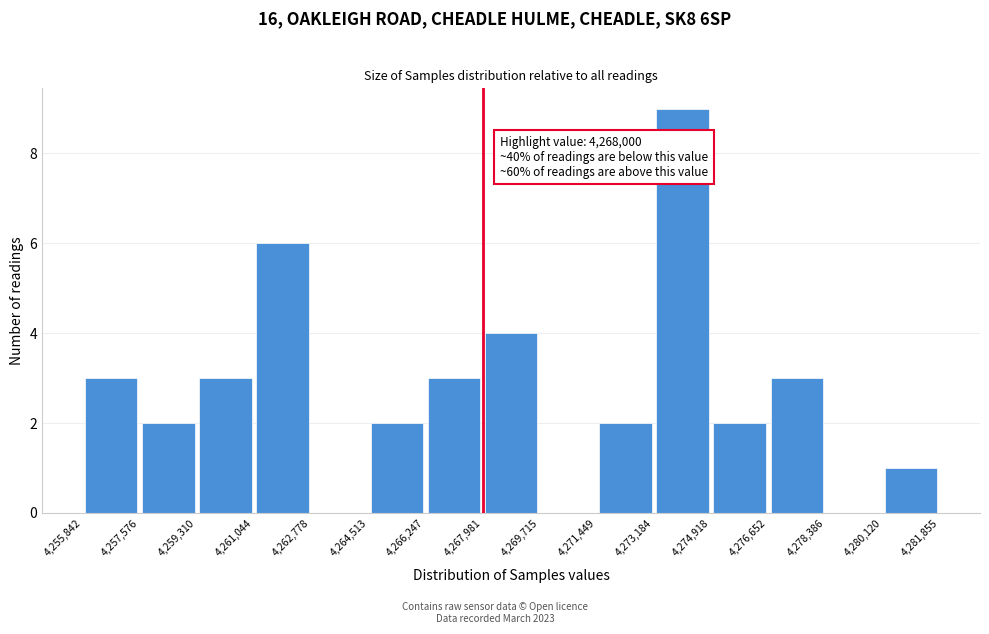

Over which range of the x-axis is the bar tallest?

4,273,184 to 4,274,918